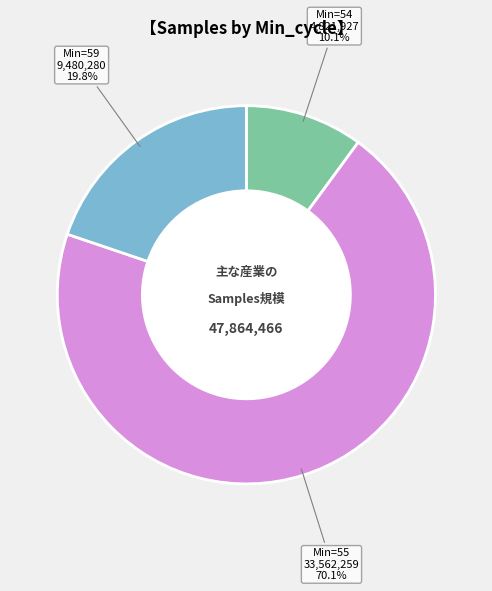

Combined, do Min=55 and Min=59 account for over 50%?

Yes